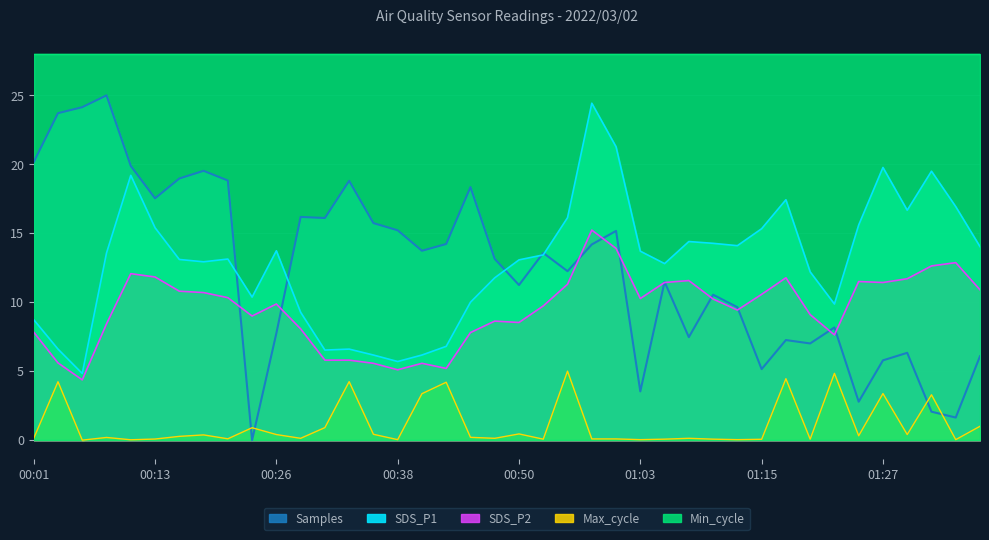

What is the spread (max minus min) of values at 01:35?

16.9